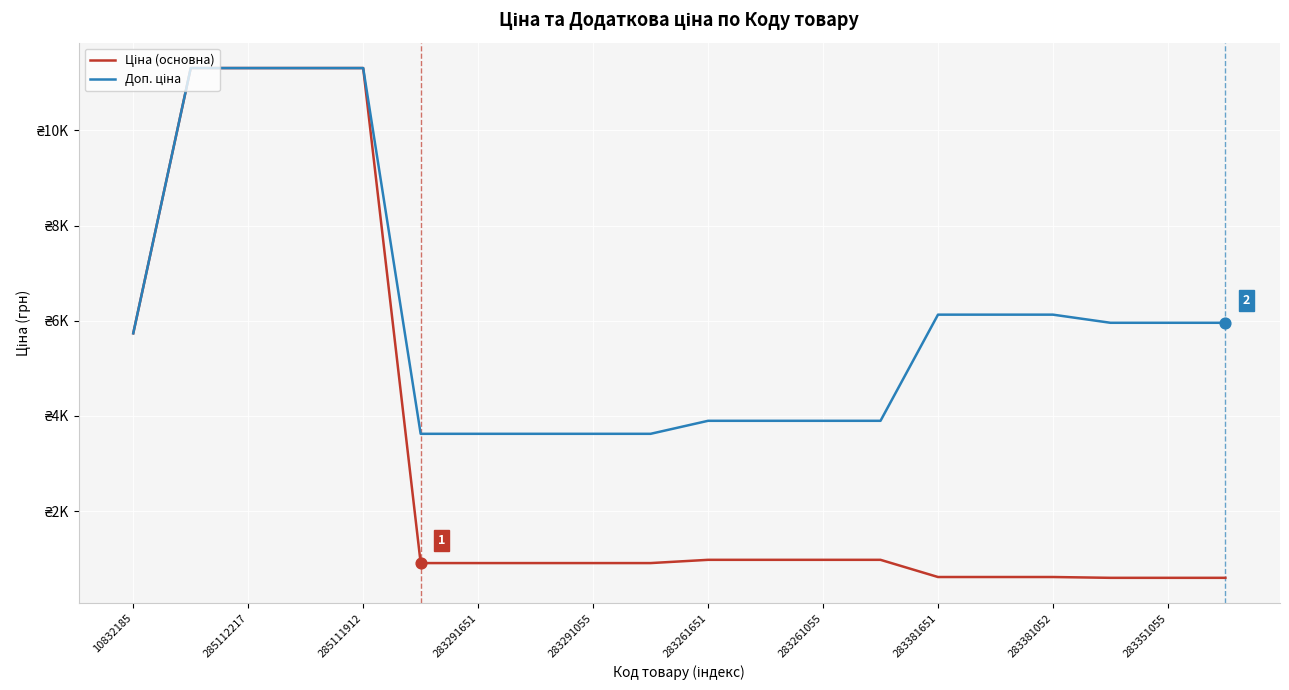

Is this an area chart (filled region under the line)?

No